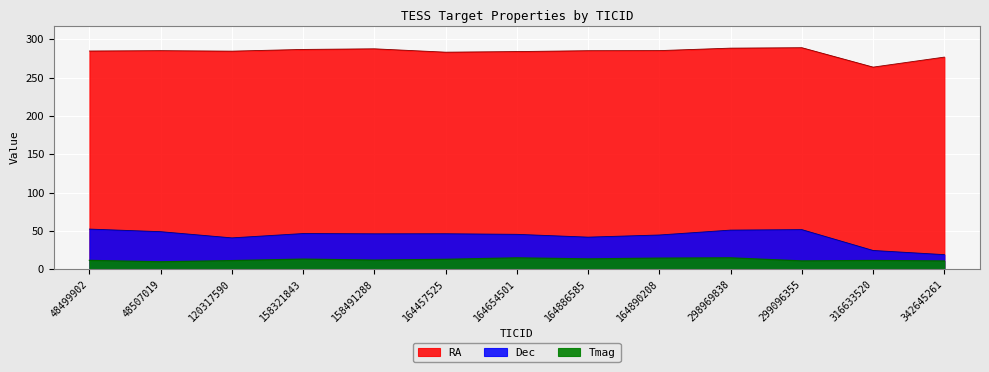

How many series are shown in this chart?

3